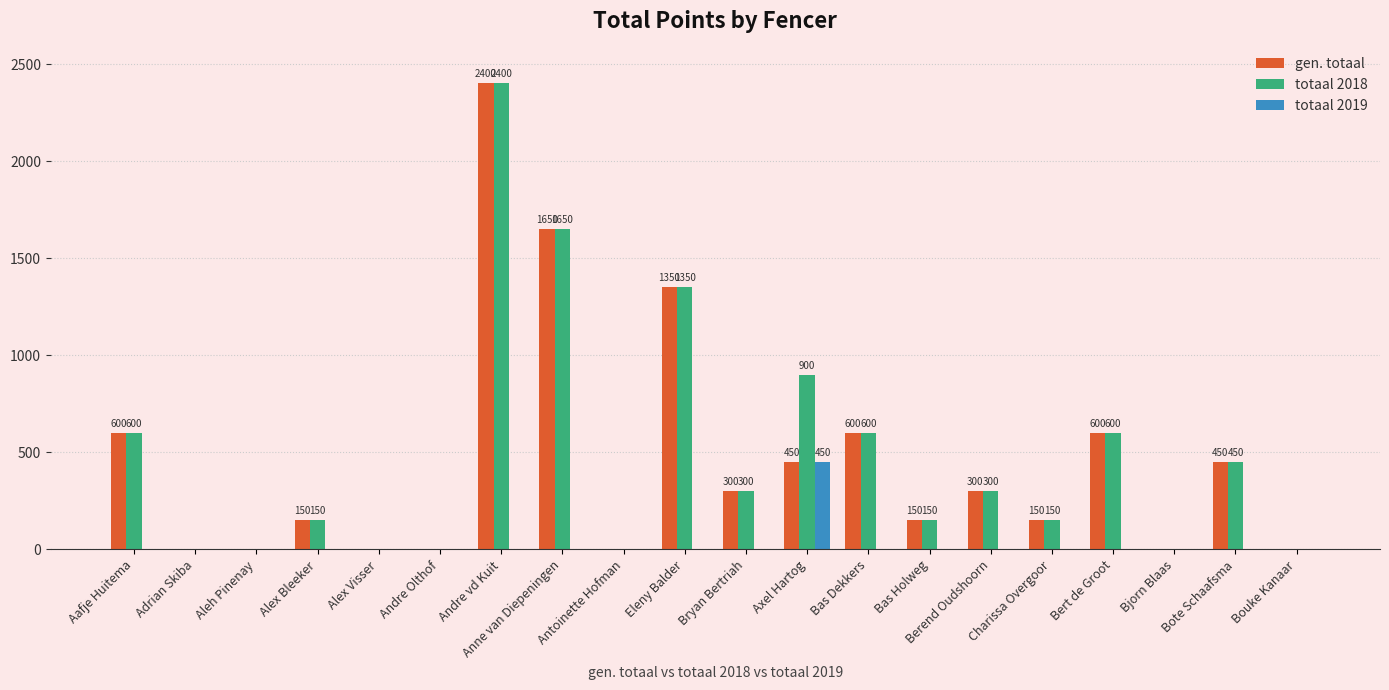

How many categories are shown in the chart?

20